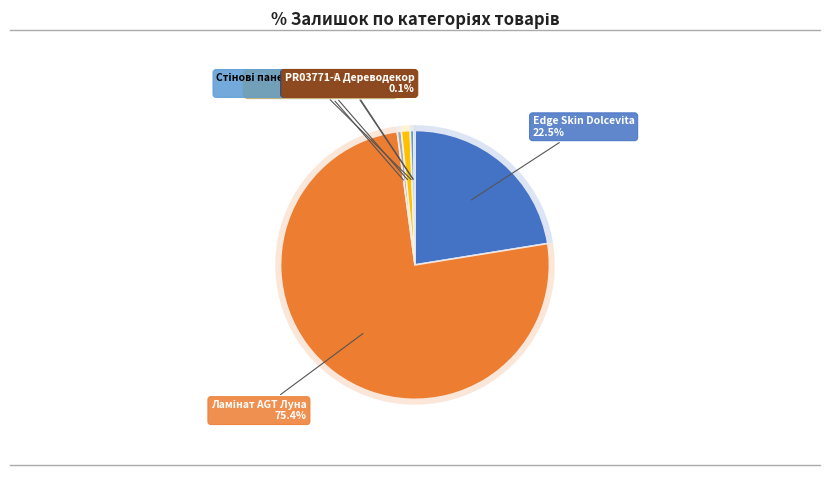

What percentage is the AGT panel 18 mm. Wood decor slice, to the nearest percent?

1%